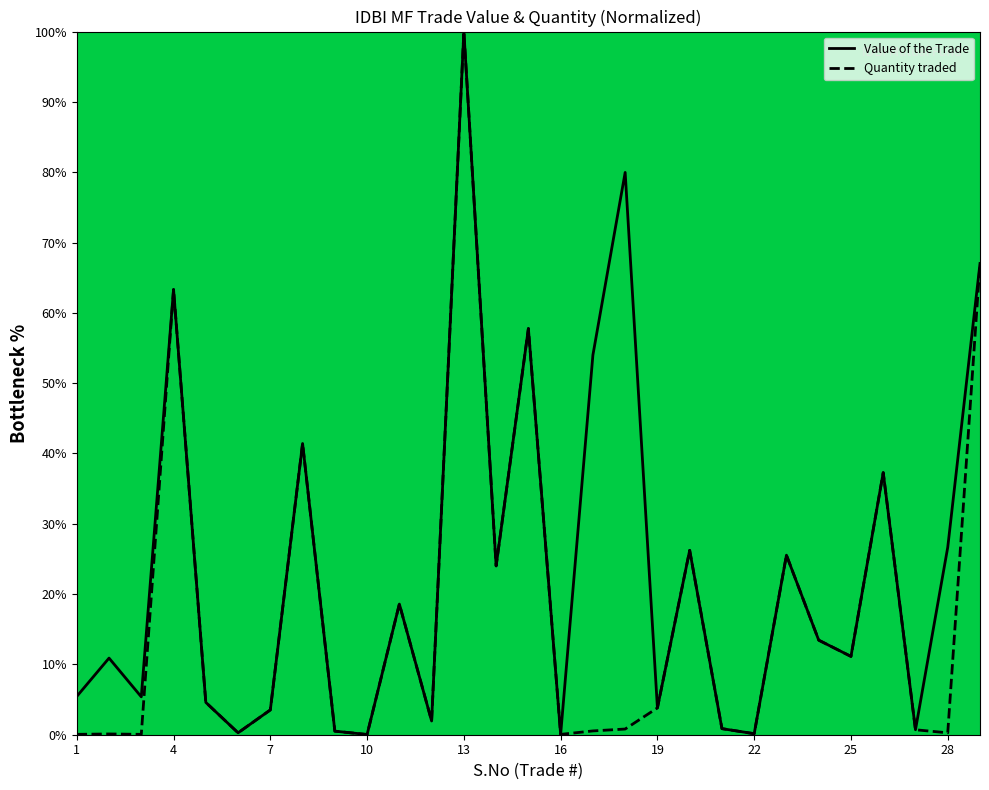

Which series has the largest total across all categories?

Value of the Trade